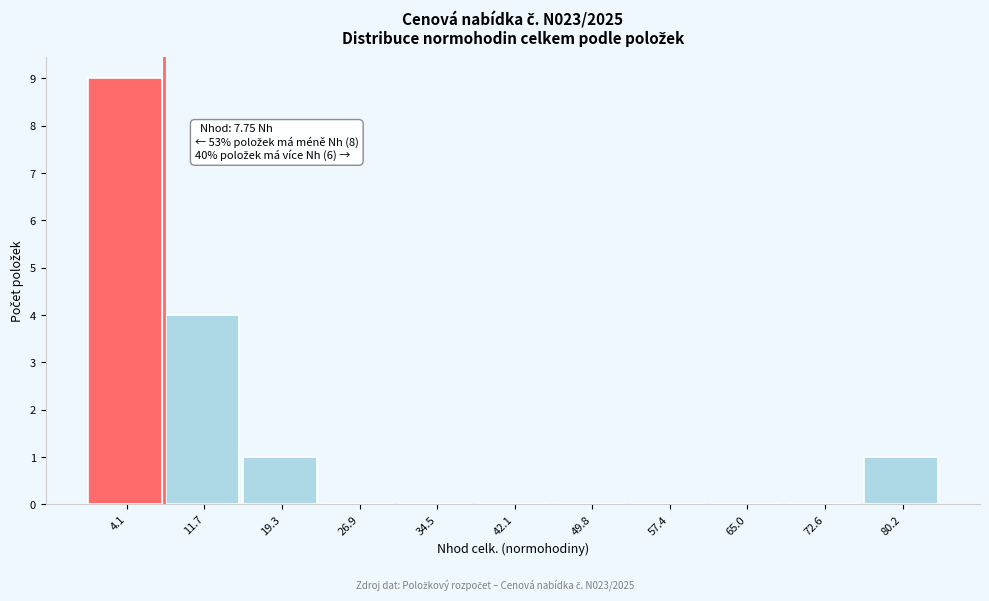

Which range on the x-axis has the tallest bar?

0 to 8